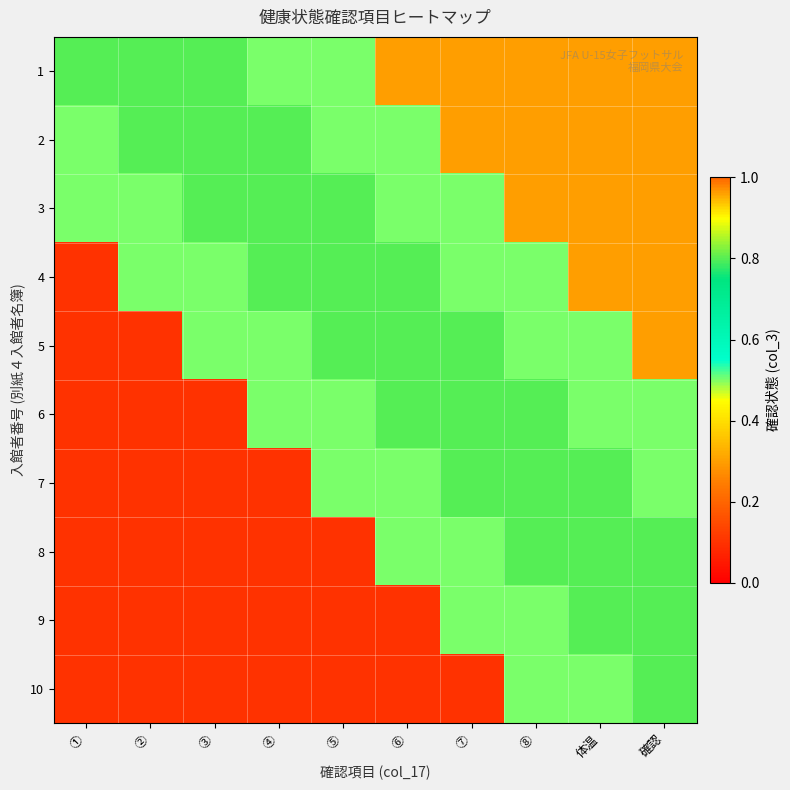

Which series has the widest spread of values?

4